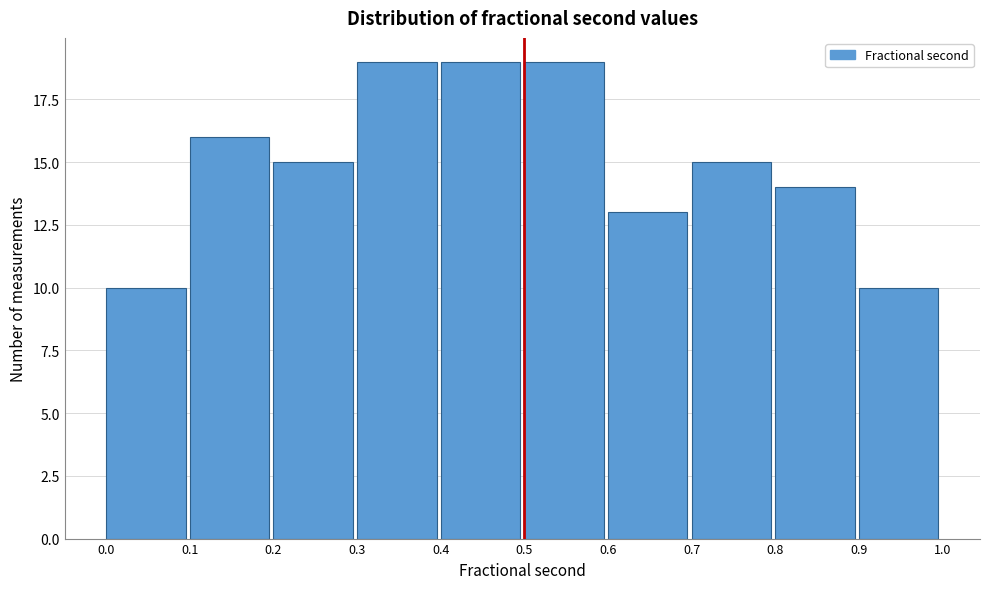

How tall is the bar that spans 0.7 to 0.8 on the x-axis? The values are not printed on the chart, so give them approximately, as read against the axis.

15